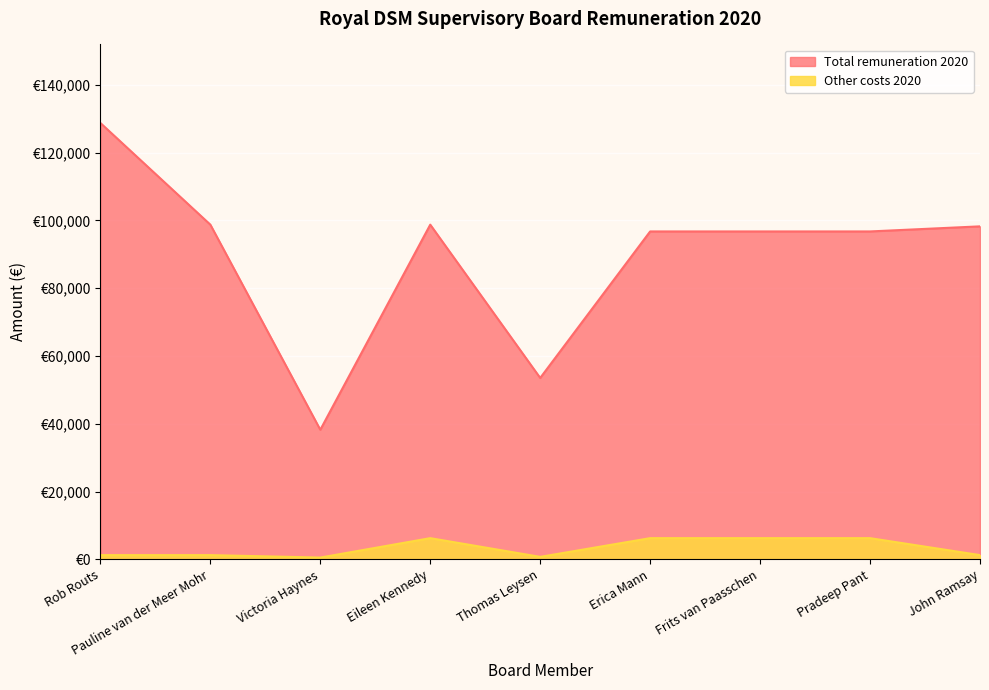

At which category is the sum across all series the highest?

Rob Routs